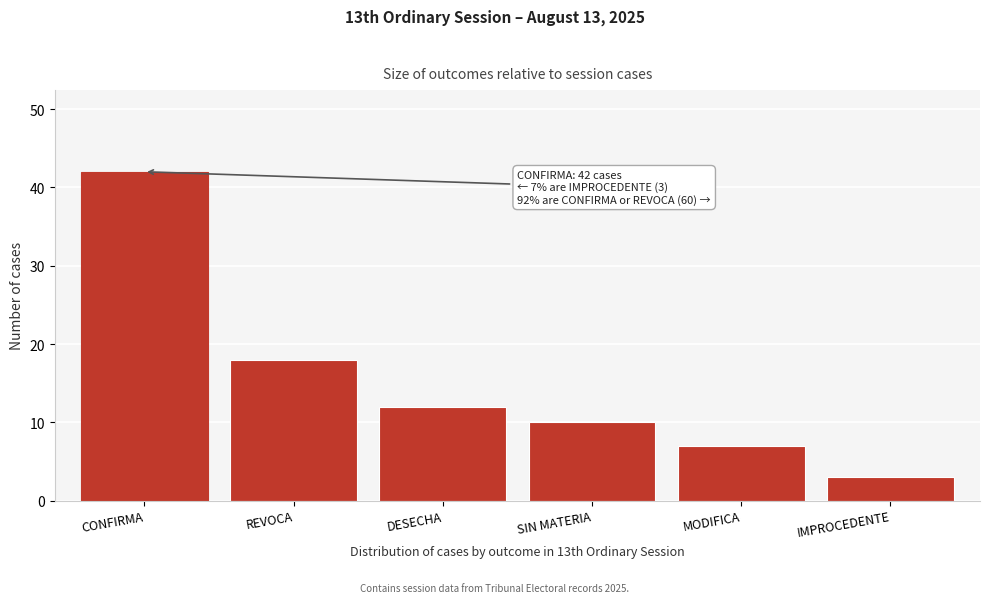

Reading left to right, extract all data points from this chart.

CONFIRMA=42	REVOCA=18	DESECHA=12	SIN MATERIA=10	MODIFICA=7	IMPROCEDENTE=3